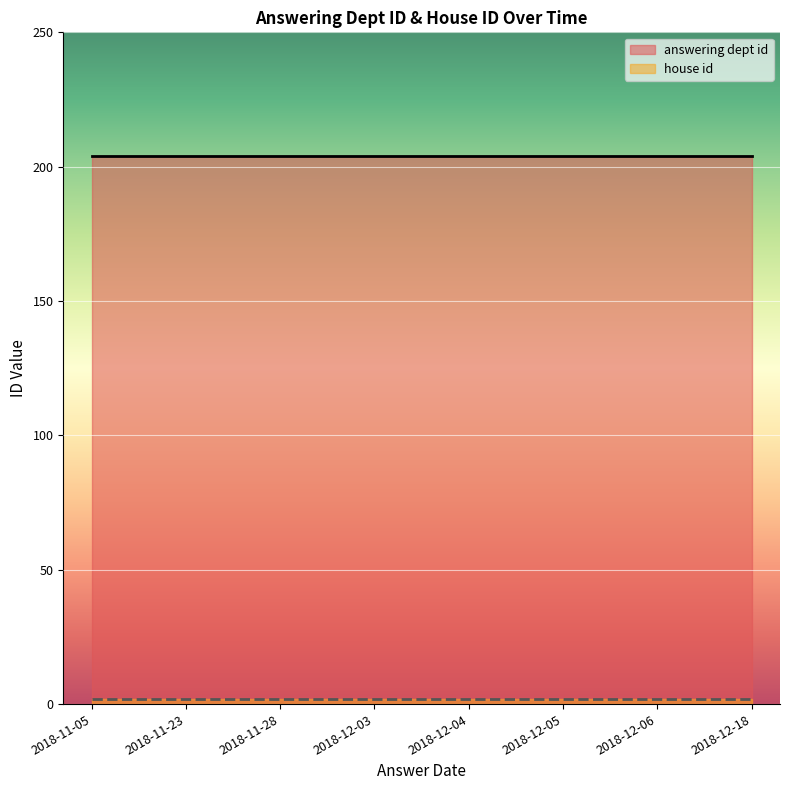

At how many categories does at least one series exceed 55?

8